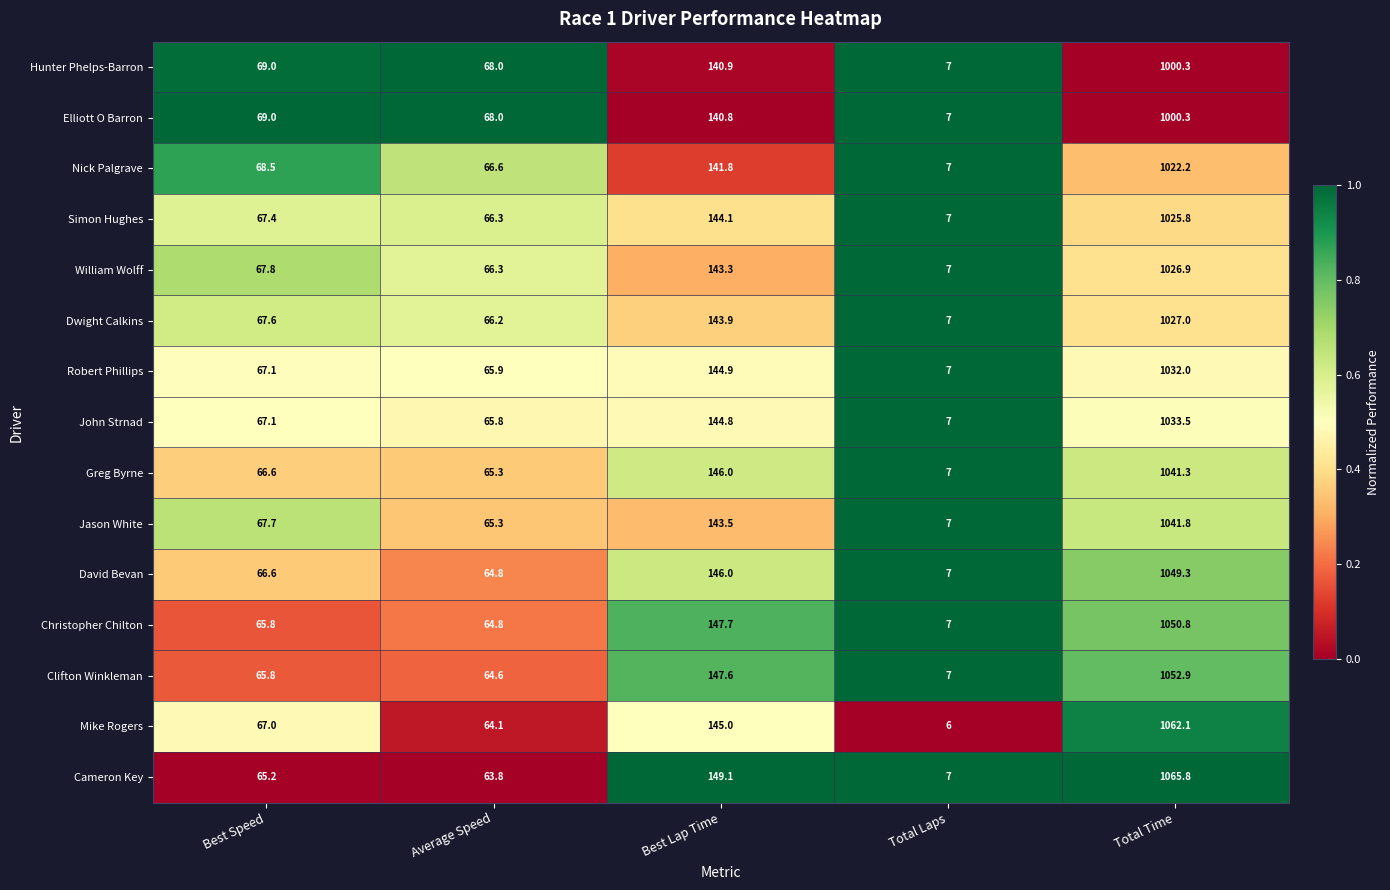

What is the difference between the maximum and minimum values in the Mike Rogers series?

1056.1